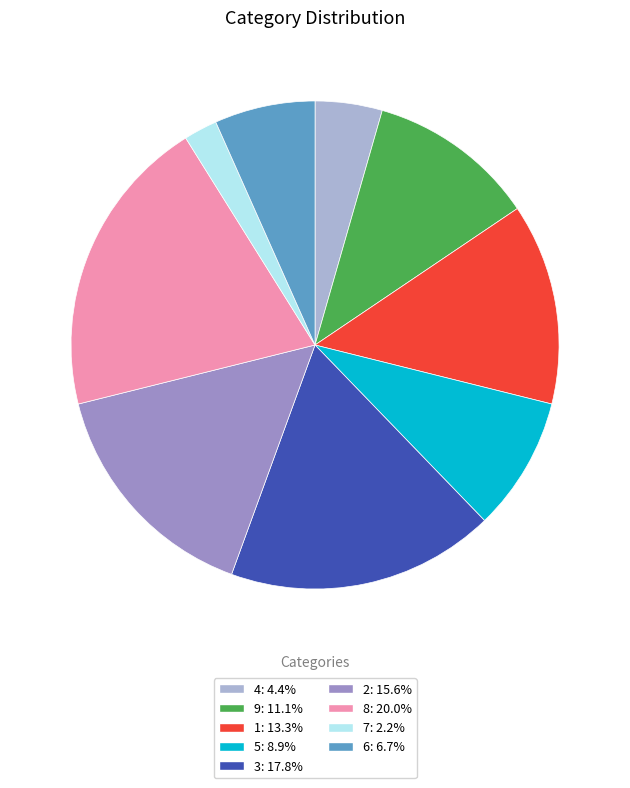

Combined, do 1: 13.3% and 6: 6.7% account for over 50%?

No